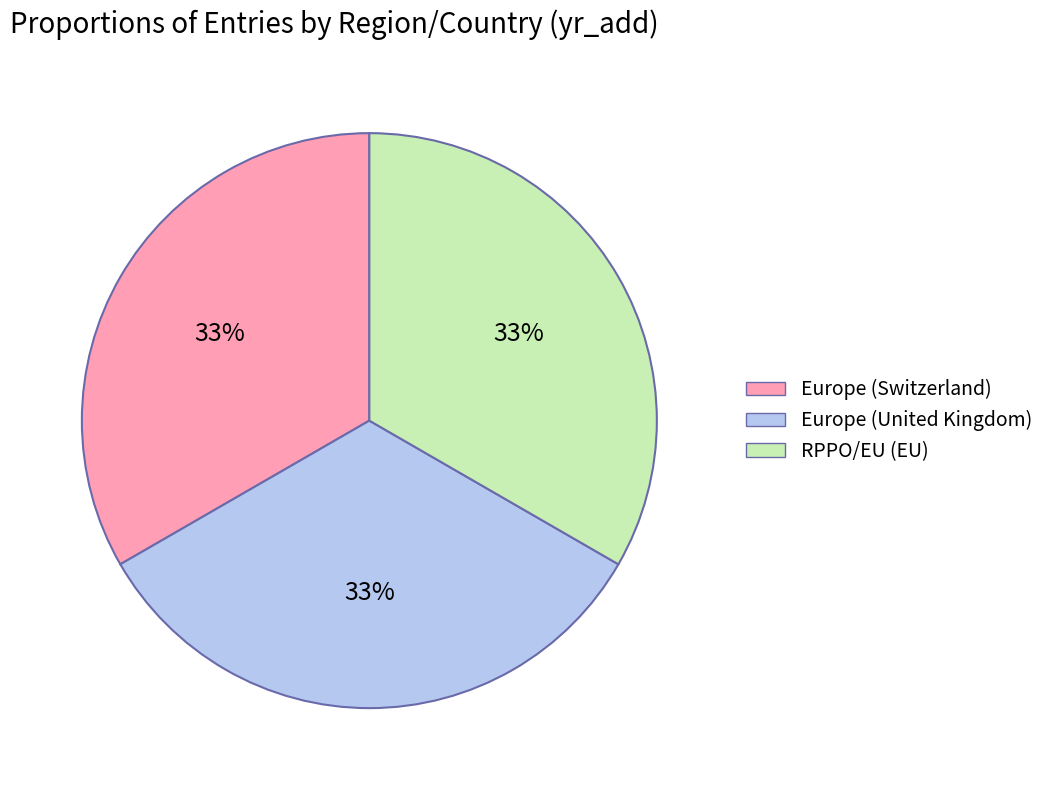

What is the ratio of the value at RPPO/EU (EU) to the value at Europe (United Kingdom)?

1.0